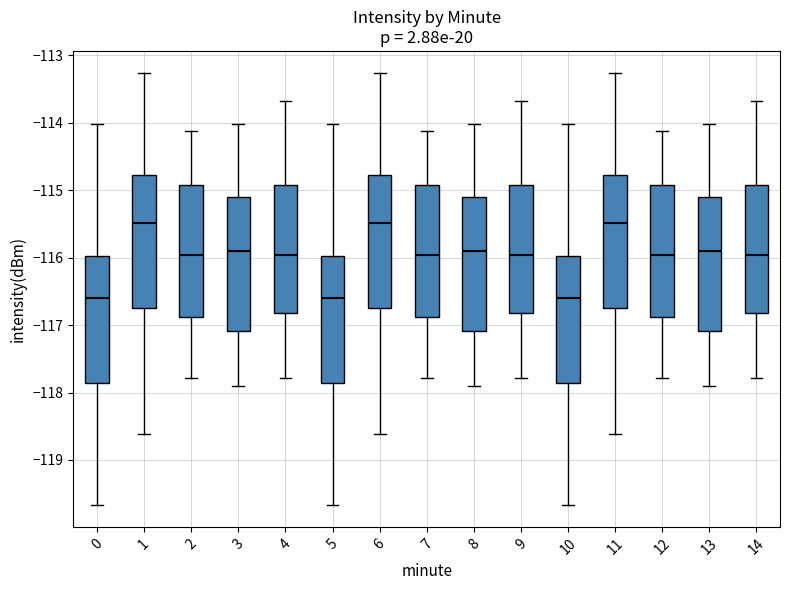

Where does the upper whisker of the box at x = 4 end on the y-axis? The values are not printed on the chart, so give them approximately, as read against the axis.

-113.7